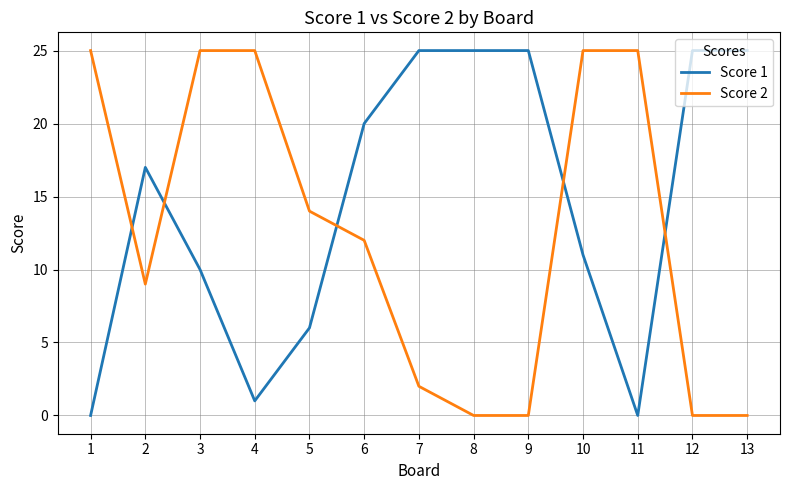

At which label does Score 2 first exceed 12?

1